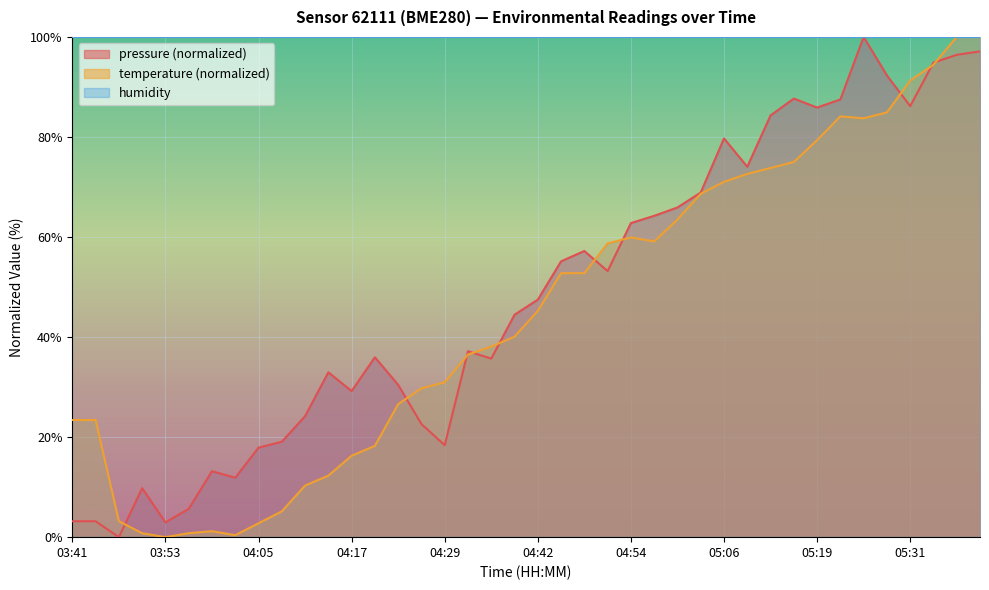

What is the value of the pressure point at the 22nd from the left?

55.1